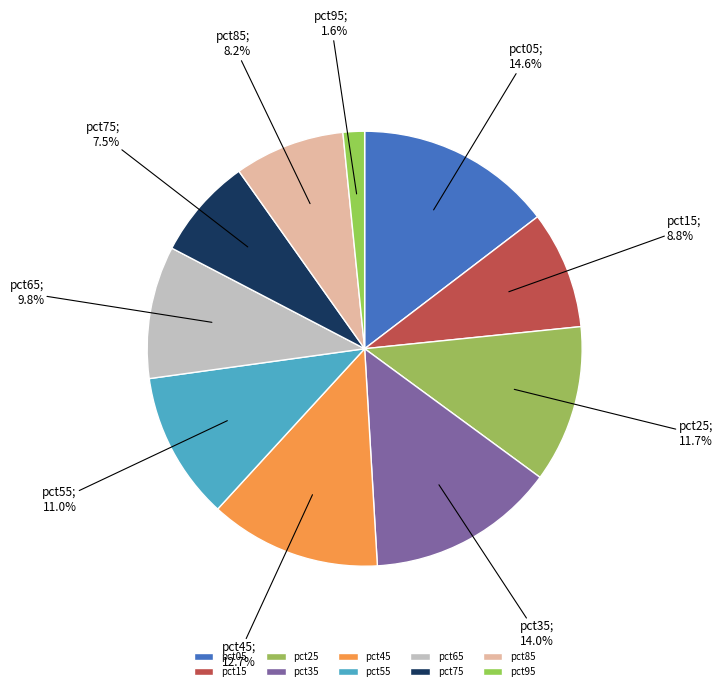

To the nearest percent, what percentage of the pie is pct55?

11%